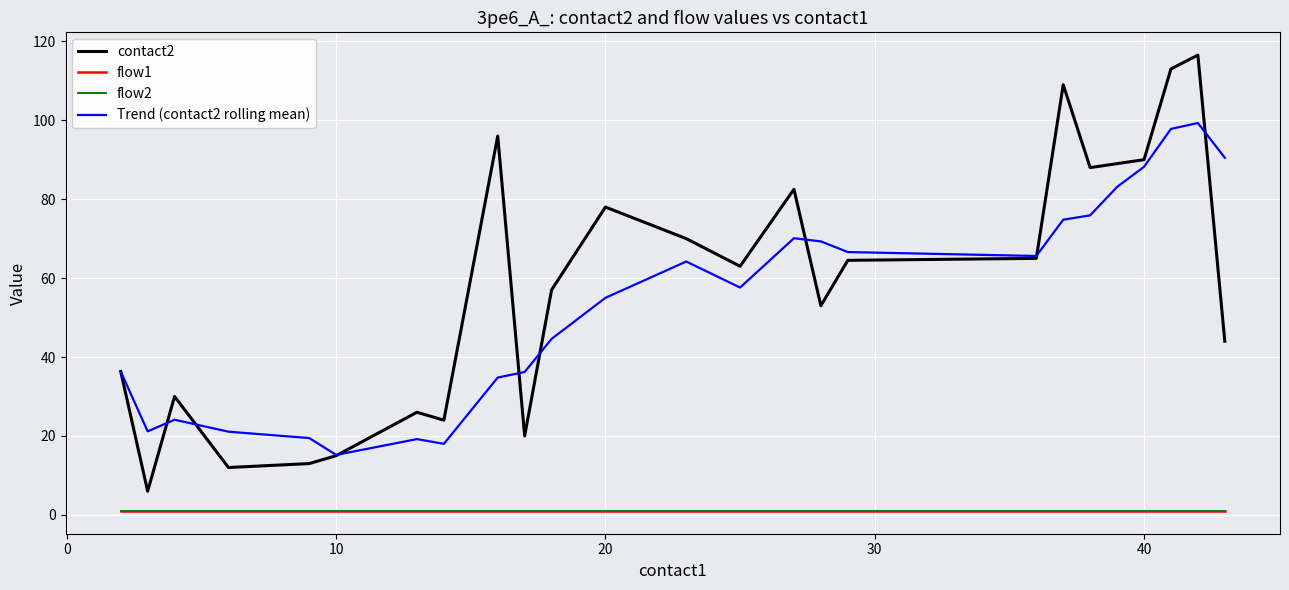

Does the chart display data point markers on the line(s)?

No